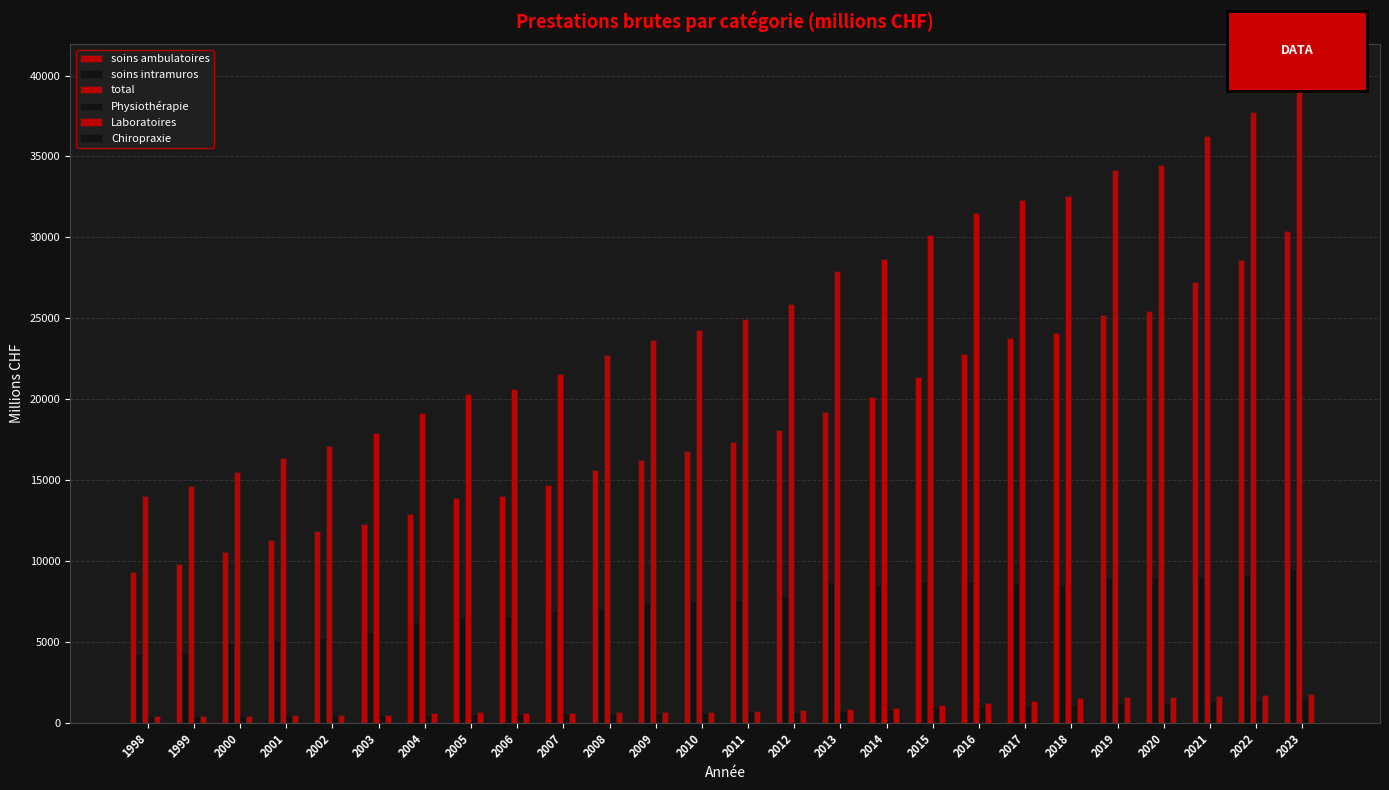

How many categories are shown in the chart?

26